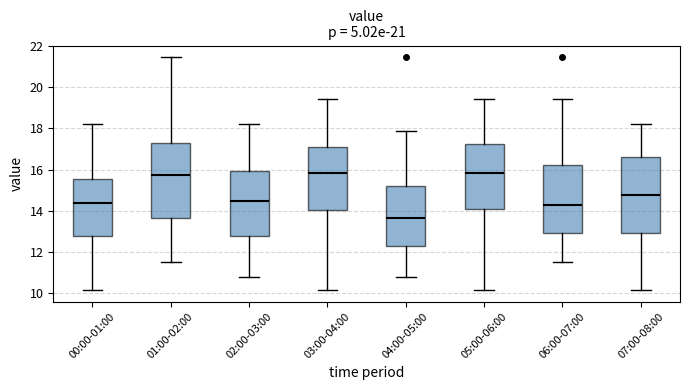

Reading left to right, transcribe this box plot: for each box, give where its median line is, the range the box spans, and where its two whiskers end, as read against the y-axis. The values are not printed on the chart, so give them approximately, as read against the axis.

00:00-01:00: median 14.4, box 12.8 to 15.6, whiskers 10.2 to 18.2
01:00-02:00: median 15.8, box 13.6 to 17.2, whiskers 11.6 to 21.4
02:00-03:00: median 14.4, box 12.8 to 16.0, whiskers 10.8 to 18.2
03:00-04:00: median 15.8, box 14.0 to 17.0, whiskers 10.2 to 19.4
04:00-05:00: median 13.6, box 12.2 to 15.2, whiskers 10.8 to 17.8
05:00-06:00: median 15.8, box 14.0 to 17.2, whiskers 10.2 to 19.4
06:00-07:00: median 14.2, box 13.0 to 16.2, whiskers 11.6 to 19.4
07:00-08:00: median 14.8, box 13.0 to 16.6, whiskers 10.2 to 18.2